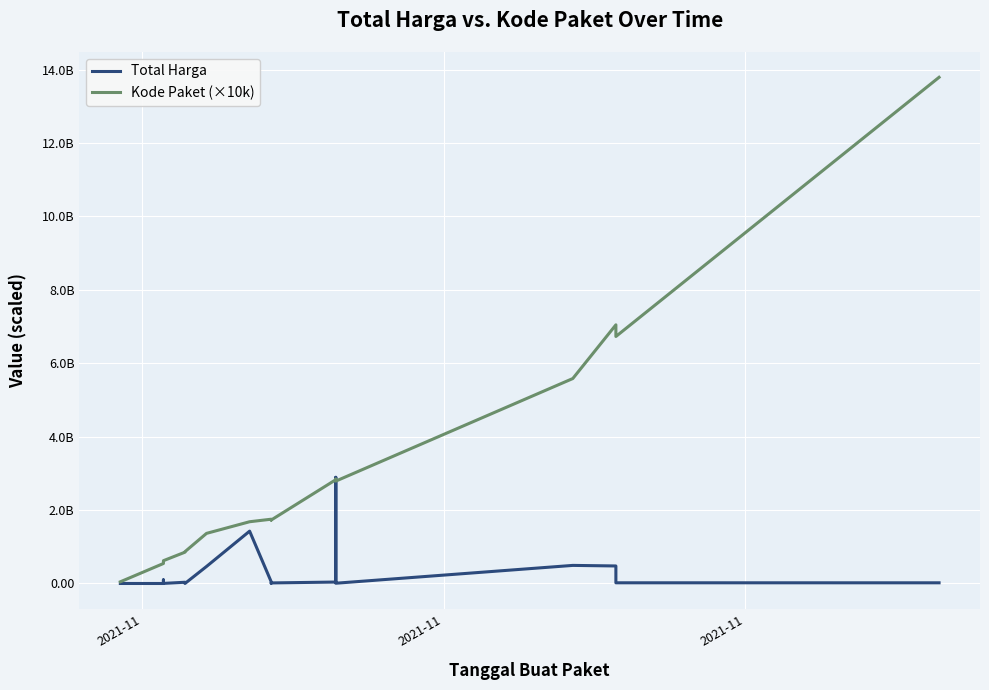

How many intersections are there between Total Harga and Kode Paket (×10k)?

2